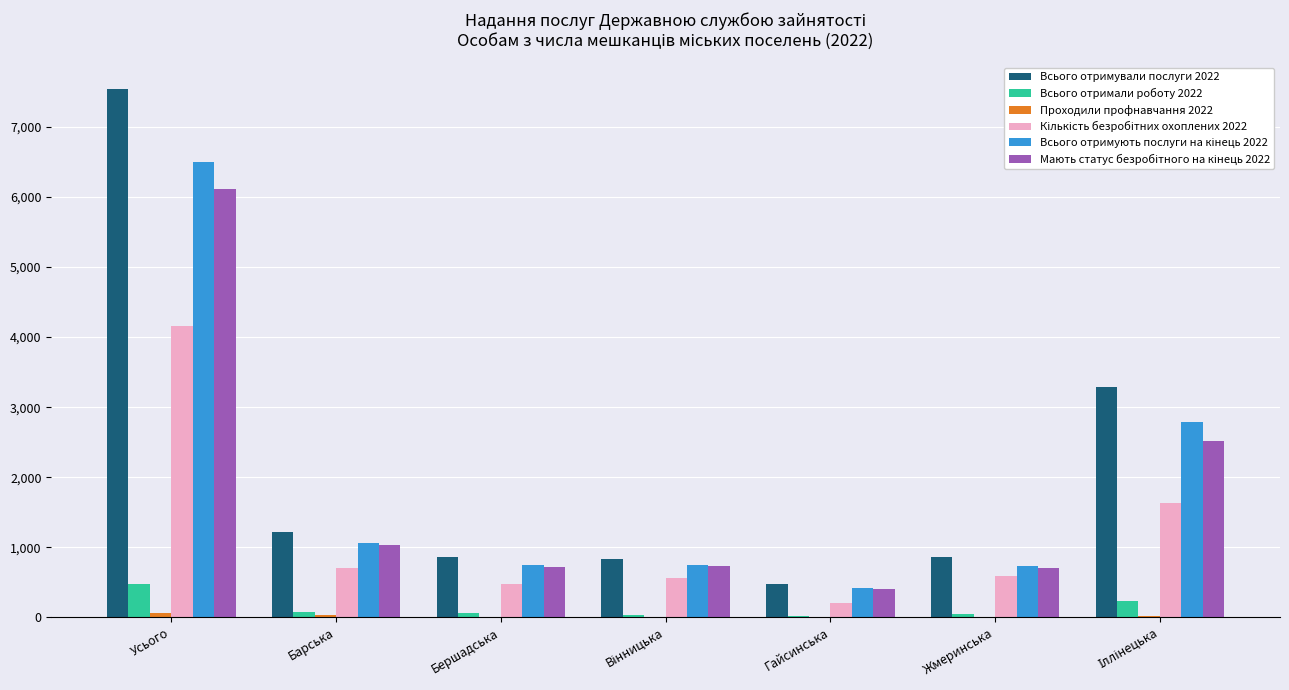

True or false: Всього отримували послуги 2022 has a value of 861 at Бершадська.

True